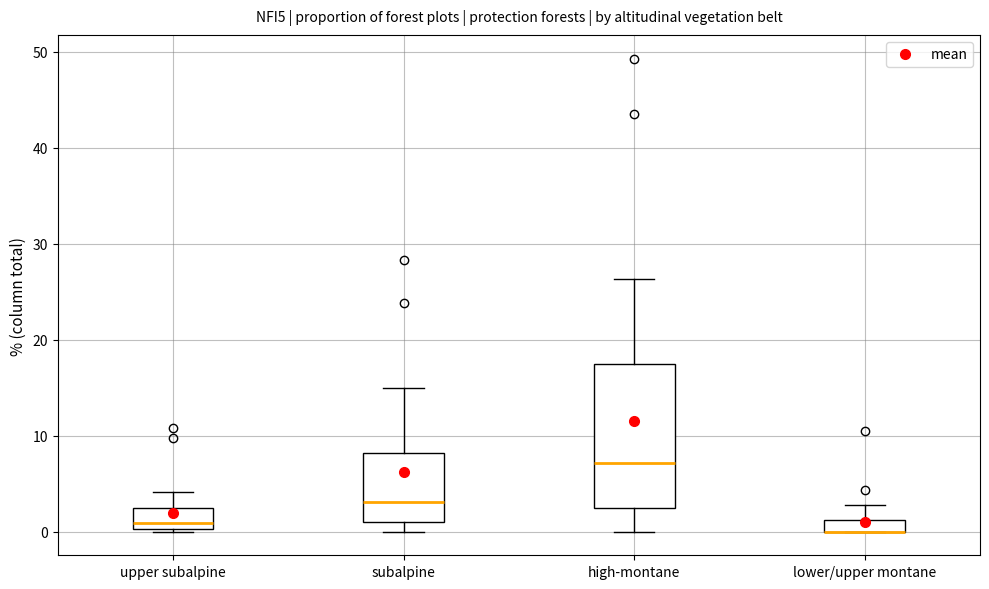

Where is the upper edge of the box for lower/upper montane on the y-axis? The values are not printed on the chart, so give them approximately, as read against the axis.

1